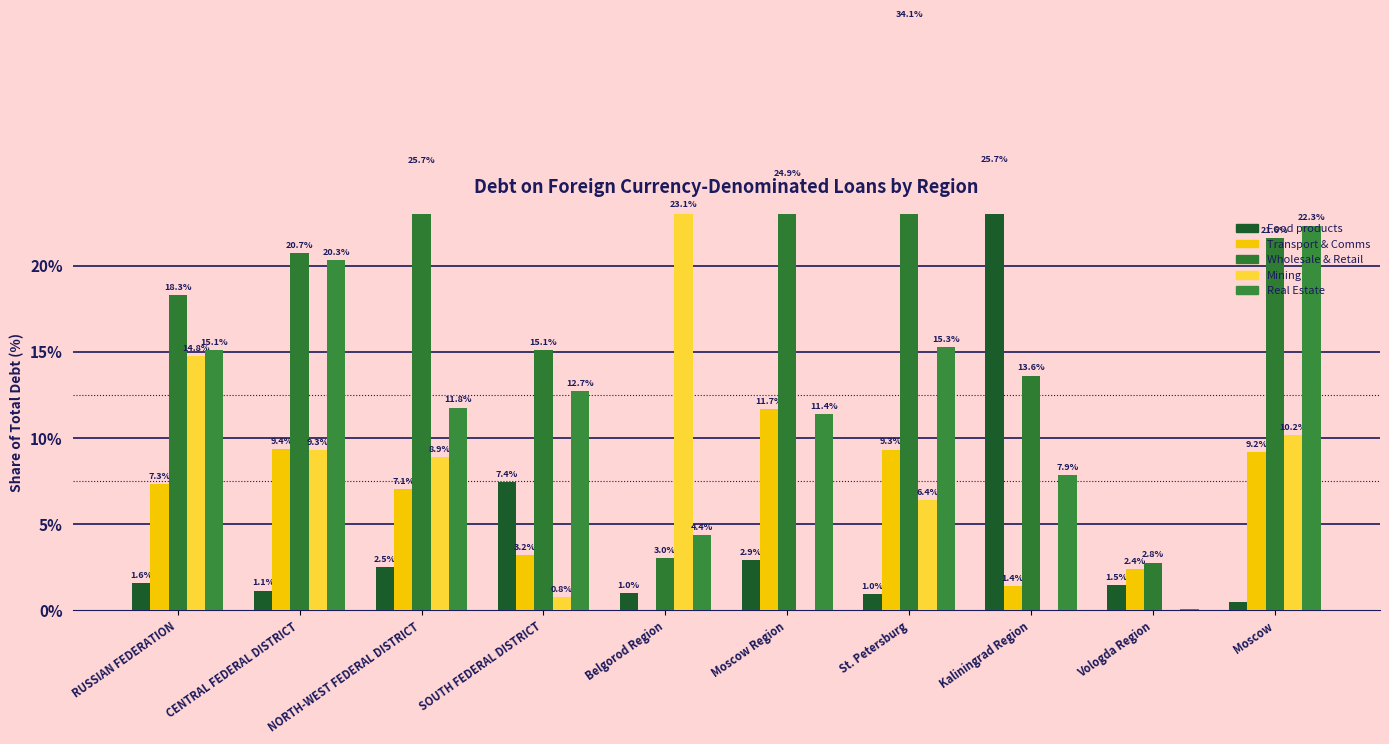

List the labels in order of Transport & Comms value, smallest first.

Belgorod Region, Kaliningrad Region, Vologda Region, SOUTH FEDERAL DISTRICT, NORTH-WEST FEDERAL DISTRICT, RUSSIAN FEDERATION, Moscow, St. Petersburg, CENTRAL FEDERAL DISTRICT, Moscow Region